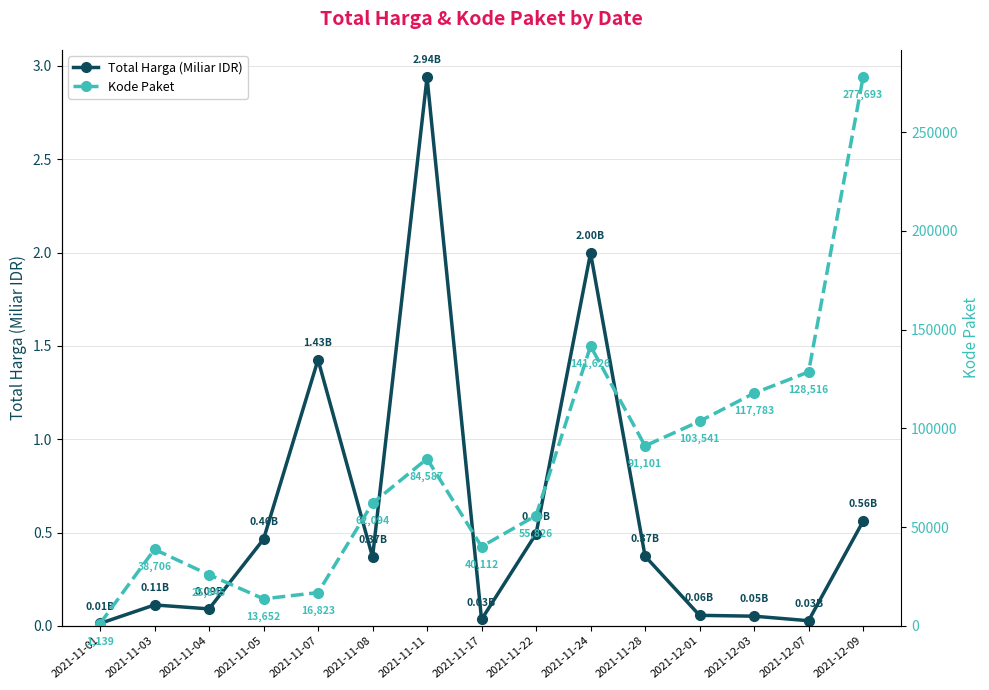

Reading right to left, what are all the values shown in this chart?

Total Harga (Miliar IDR): 2021-12-09=0.6	2021-12-07=0.0	2021-12-03=0.1	2021-12-01=0.1	2021-11-28=0.4	2021-11-24=2.0	2021-11-22=0.5	2021-11-17=0.0	2021-11-11=2.9	2021-11-08=0.4	2021-11-07=1.4	2021-11-05=0.5	2021-11-04=0.1	2021-11-03=0.1	2021-11-01=0.0
Kode Paket: 2021-12-09=277693.0	2021-12-07=128516.0	2021-12-03=117783.0	2021-12-01=103541.0	2021-11-28=91101.0	2021-11-24=141626.0	2021-11-22=55826.0	2021-11-17=40112.0	2021-11-11=84587.0	2021-11-08=62094.0	2021-11-07=16823.0	2021-11-05=13652.0	2021-11-04=25845.0	2021-11-03=38706.0	2021-11-01=1139.0